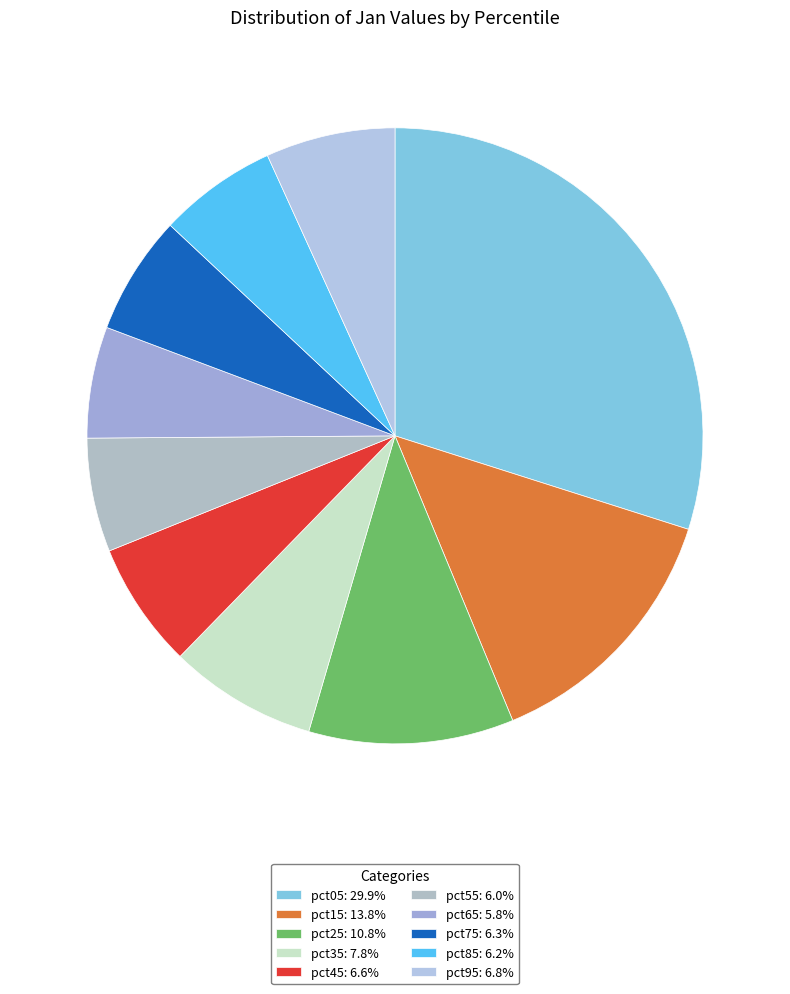

Is it true that pct45 is 12% of the pie?

False